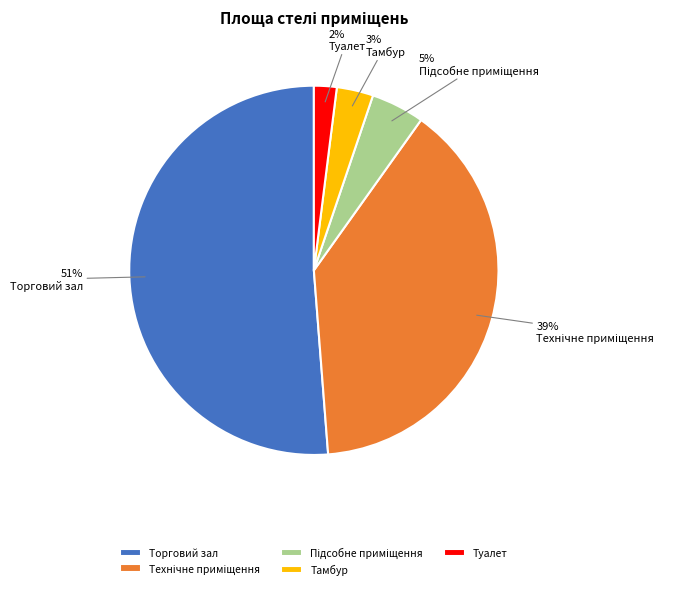

To the nearest percent, what is the difference between the Туалет and Тамбур slice percentages?

1%